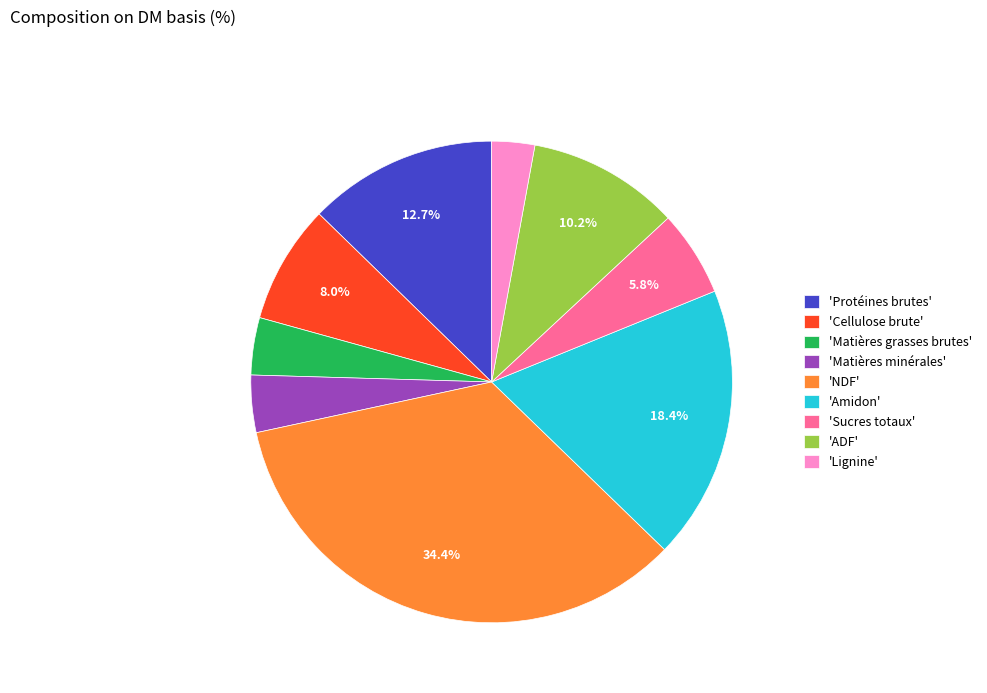

Which category has the biggest portion of the pie?

'NDF'